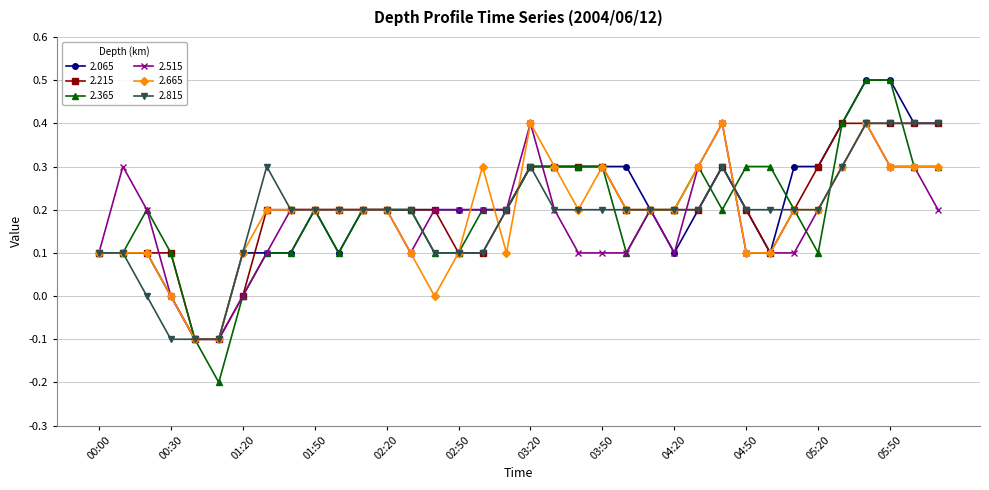

What is the highest value of the 2.215 series?

0.4